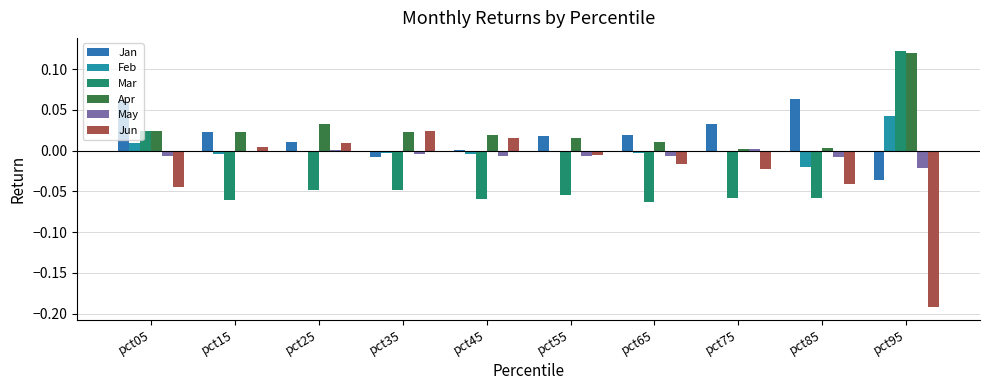

Does the chart contain stacked bars?

No